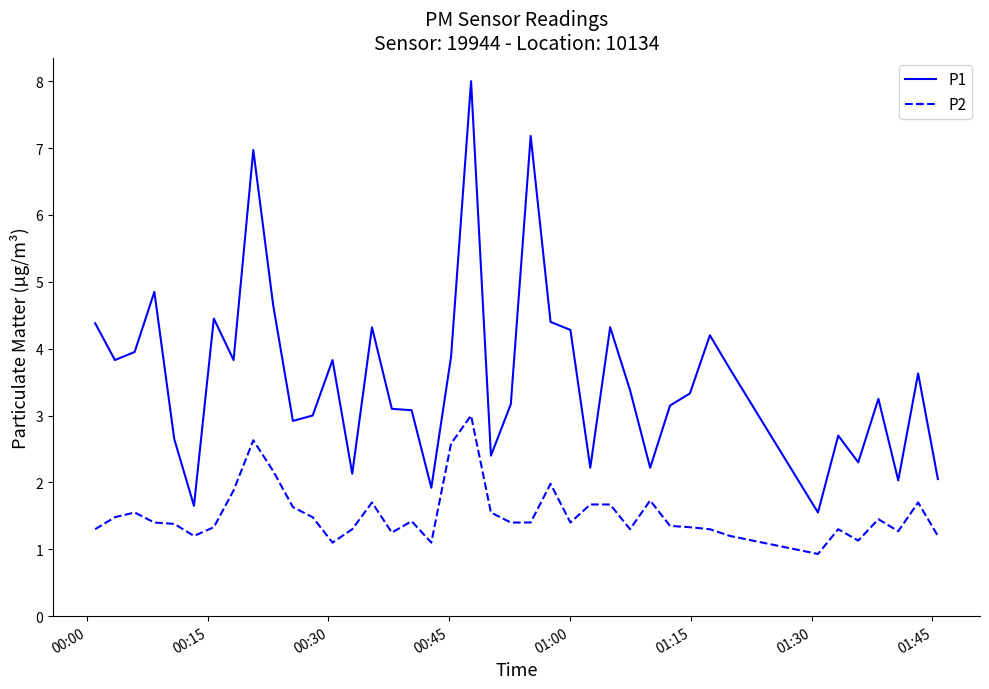

What is the greatest value displayed?

8.0